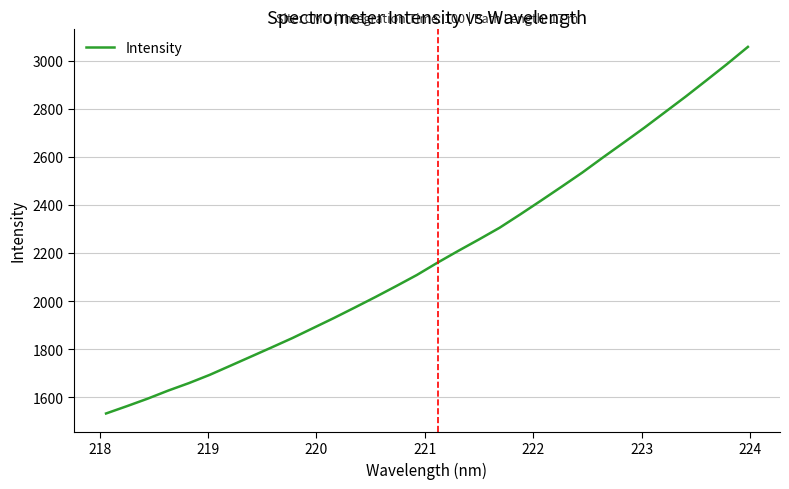

How many lines are shown in the chart?

1